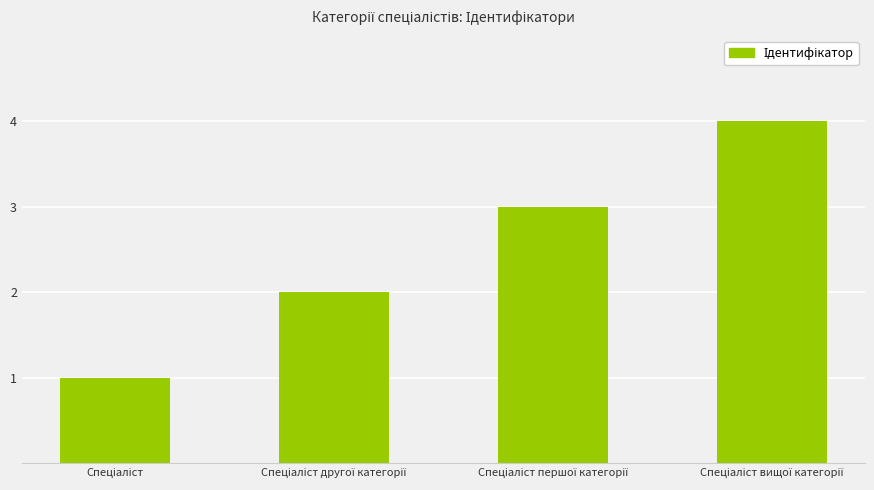

What is the difference between the maximum and minimum values?

3